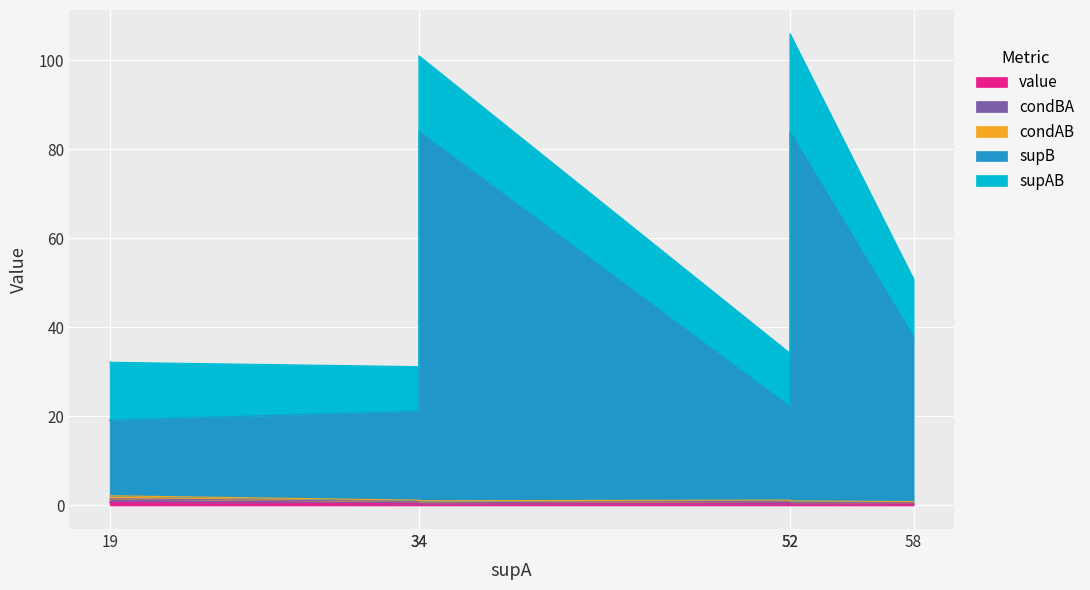

Which series has the largest total across all categories?

supB